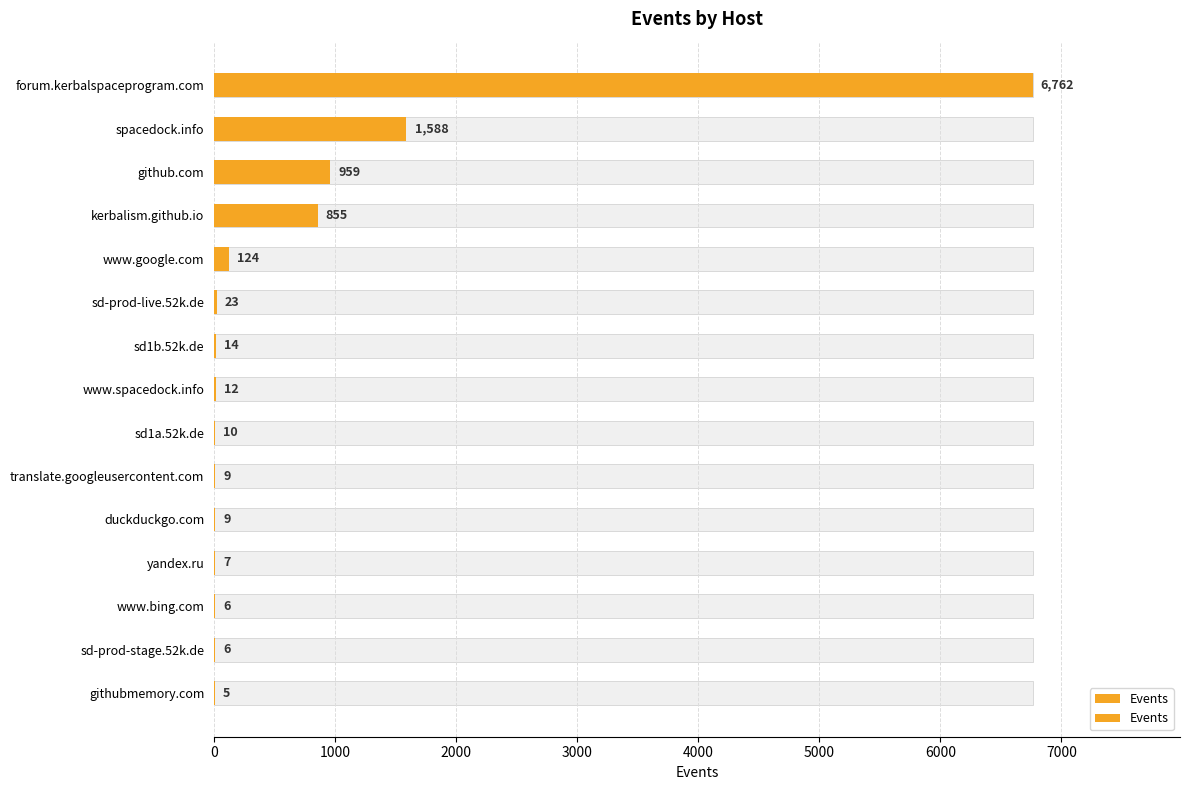

What is the difference between the second highest and second lowest values?

1582